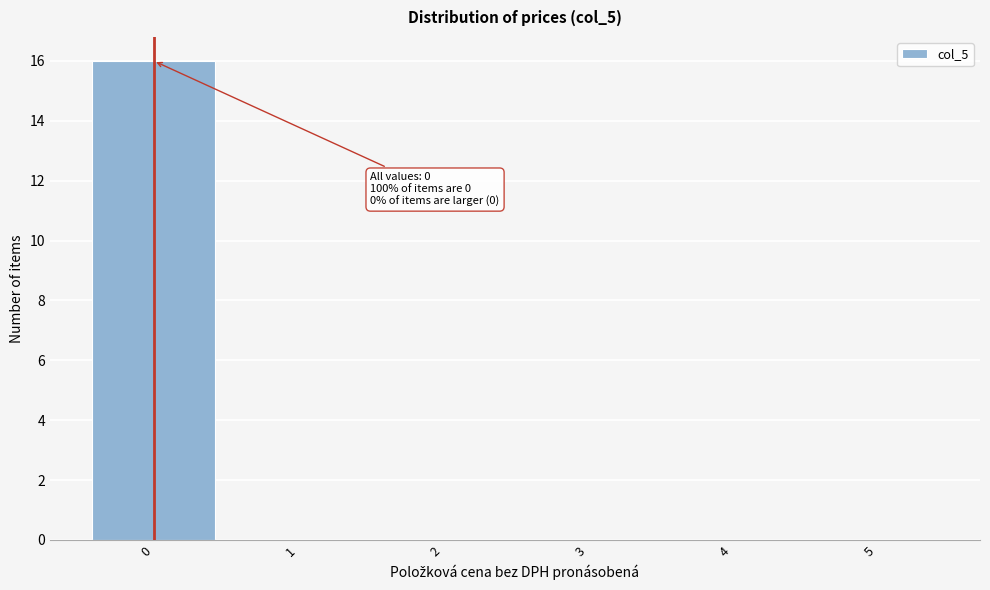

Which range on the x-axis has the tallest bar?

-0.5 to 0.5